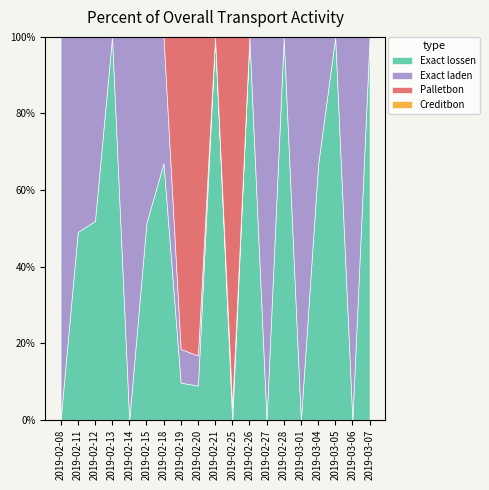

The Exact lossen series shows 32 at 2019-02-15. True or false?

False